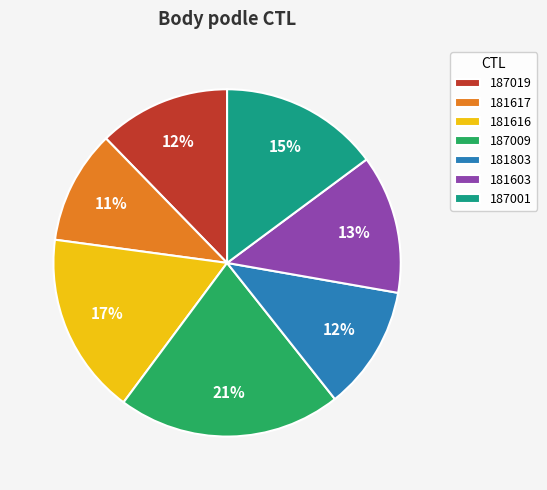

What is the ratio of the value at 181617 to the value at 187009?

0.5